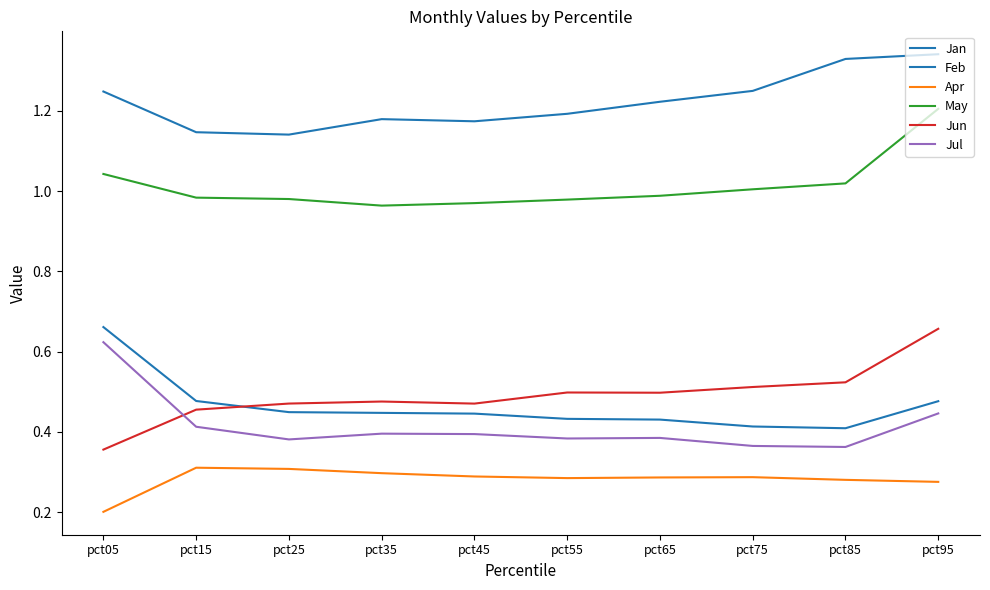

What is the sum of all Jun values?

4.9